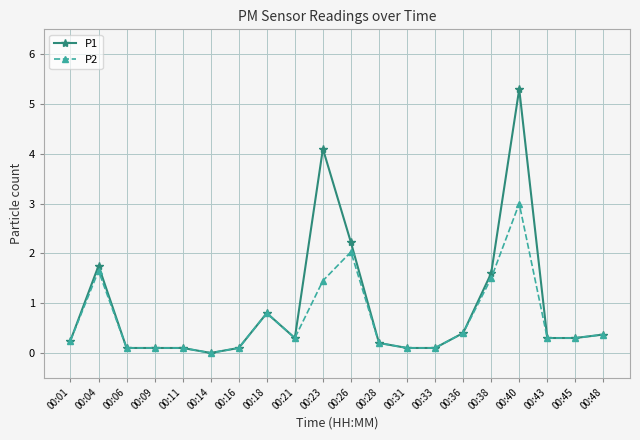

The P2 series shows 5.3 at 00:40. True or false?

False